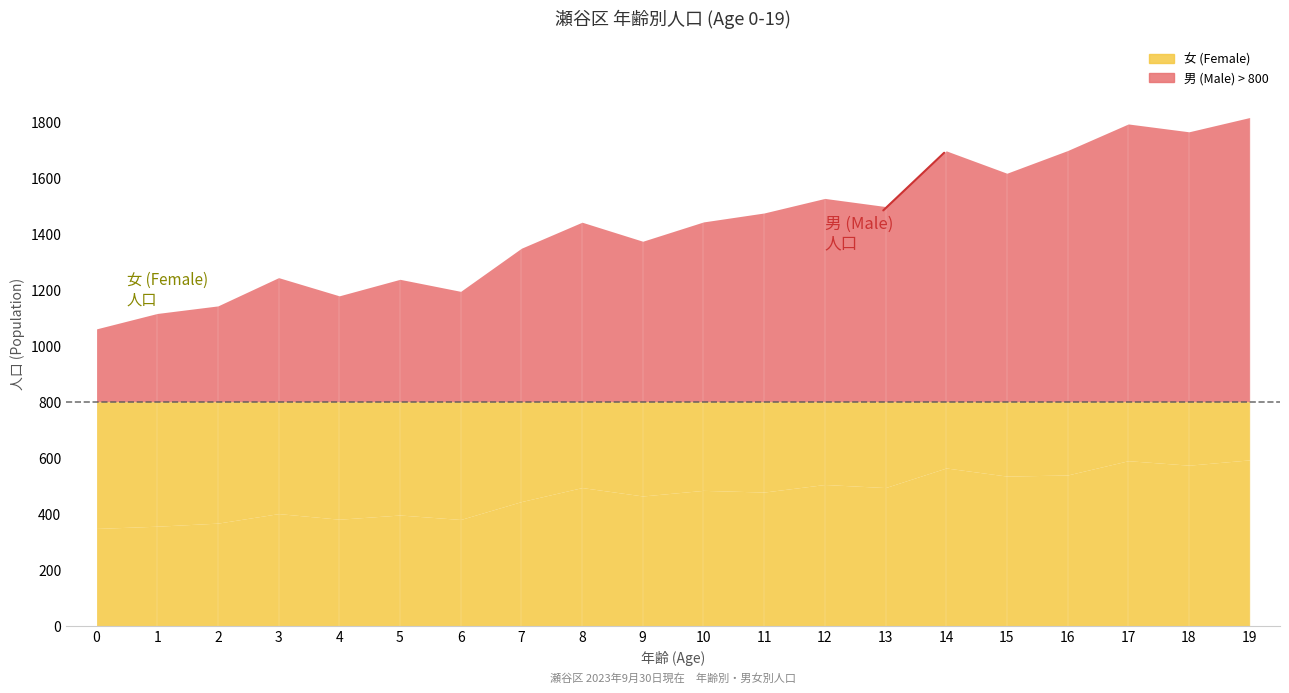

True or false: 男 (Male) has a value of 1226 at 7.

False